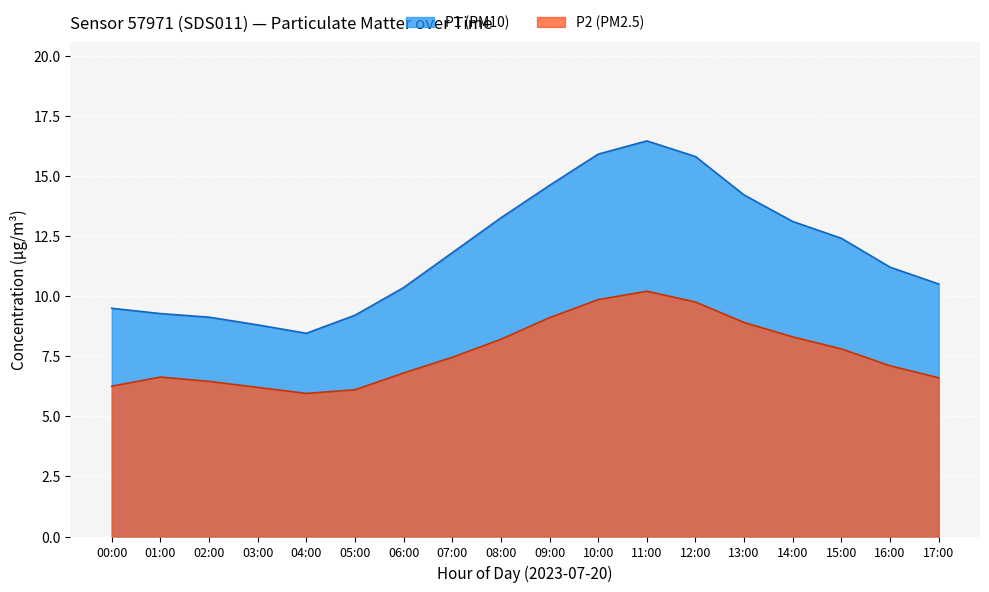

Reading left to right, what are all the values shown in this chart?

P1: 00:00=9.5	01:00=9.3	02:00=9.1	03:00=8.8	04:00=8.4	05:00=9.2	06:00=10.3	07:00=11.8	08:00=13.2	09:00=14.6	10:00=15.9	11:00=16.4	12:00=15.8	13:00=14.2	14:00=13.1	15:00=12.4	16:00=11.2	17:00=10.5
P2: 00:00=6.2	01:00=6.6	02:00=6.5	03:00=6.2	04:00=6.0	05:00=6.1	06:00=6.8	07:00=7.5	08:00=8.2	09:00=9.1	10:00=9.8	11:00=10.2	12:00=9.8	13:00=8.9	14:00=8.3	15:00=7.8	16:00=7.1	17:00=6.6